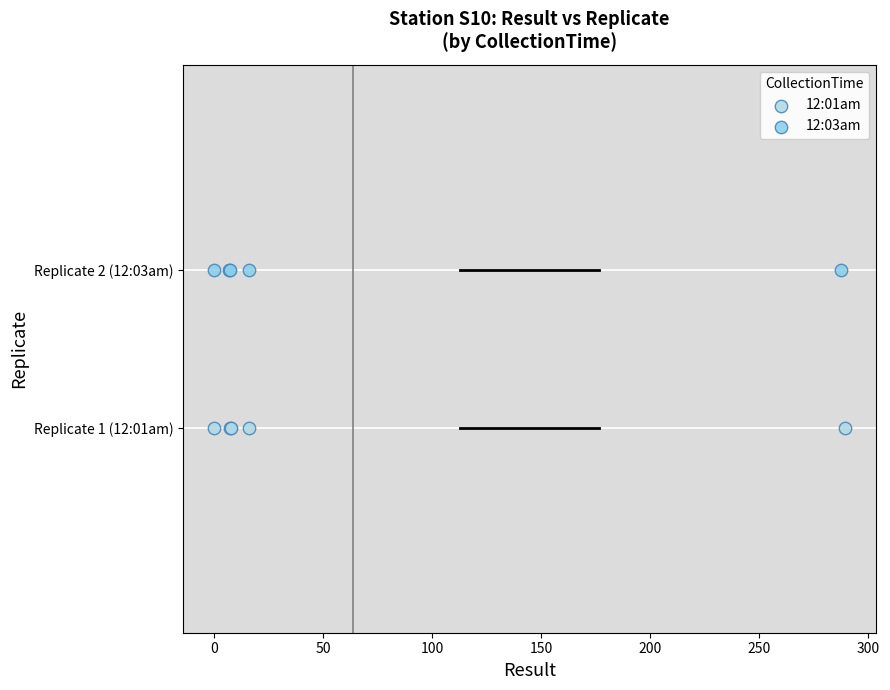

What are all the series names shown in the legend?

12:01am, 12:03am